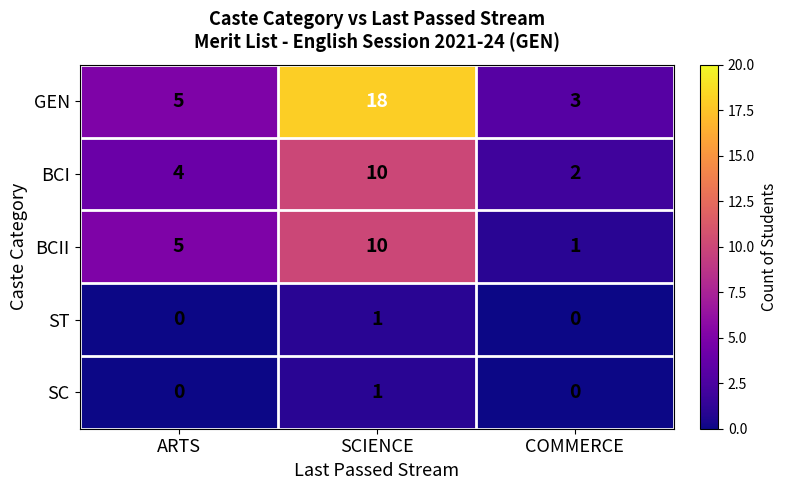

Reading left to right, list all the values displayed in this chart.

GEN: 5	18	3
BCI: 4	10	2
BCII: 5	10	1
ST: 0	1	0
SC: 0	1	0